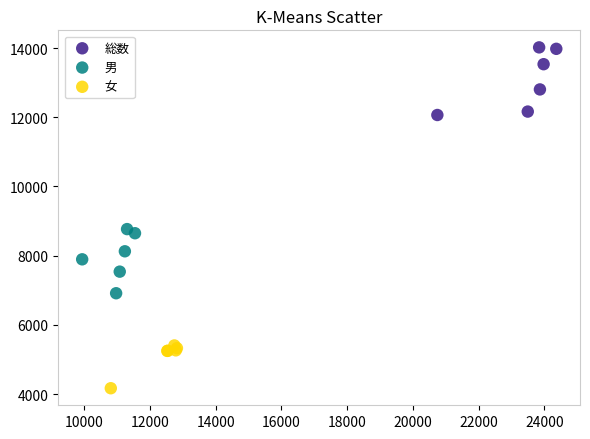

Which series contains the highest Y value?

総数